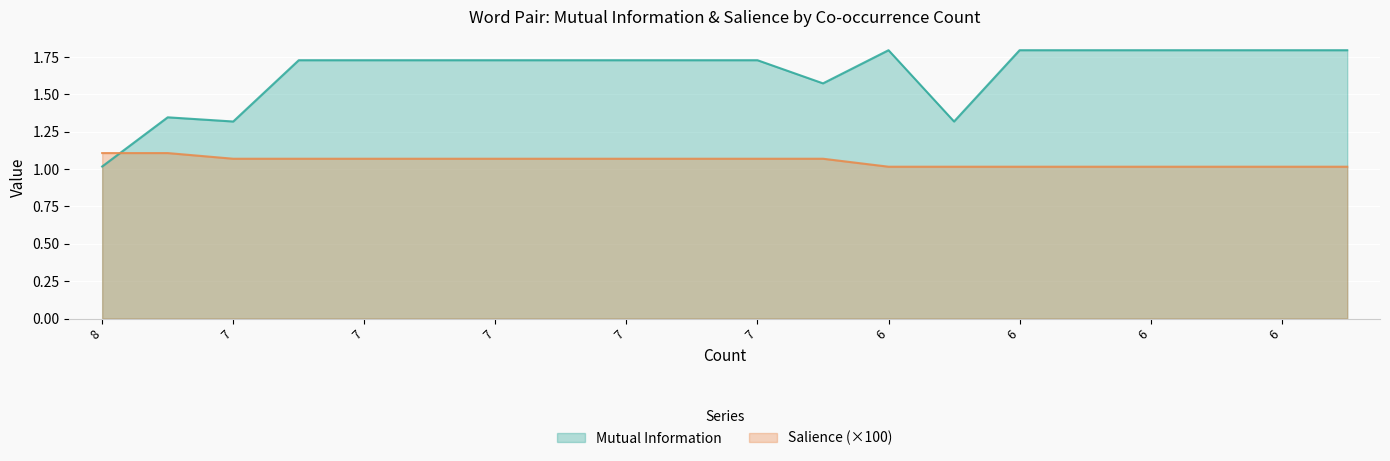

How many intersections are there between Salience and Mutual Information?

1